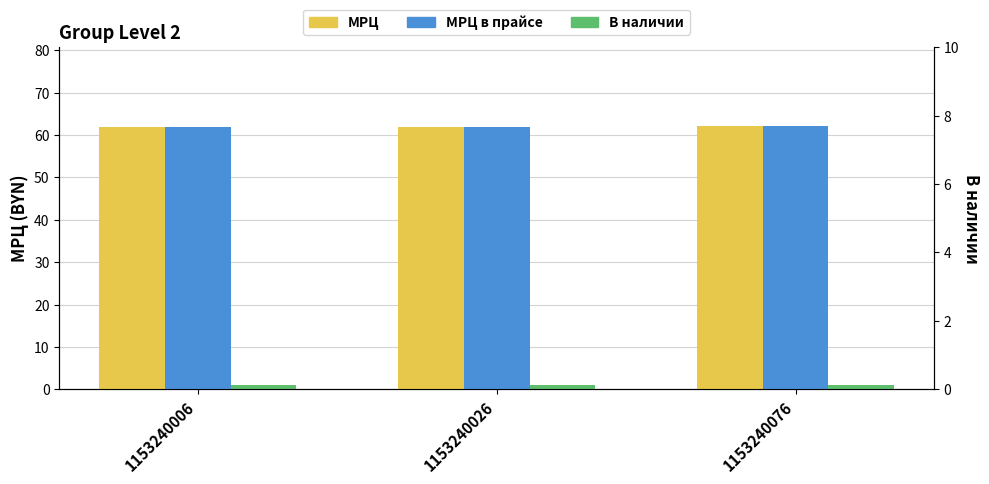

Reading left to right, what are all the values shown in this chart?

МРЦ: 1153240006=61.9	1153240026=61.9	1153240076=62.1
МРЦ в прайсе: 1153240006=61.9	1153240026=61.9	1153240076=62.1
В наличии: 1153240006=1.0	1153240026=1.0	1153240076=1.0